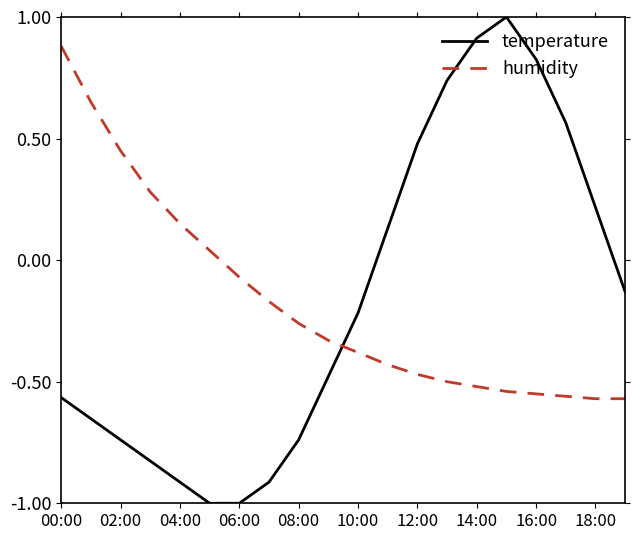

At how many categories does at least one series exceed 0?

14